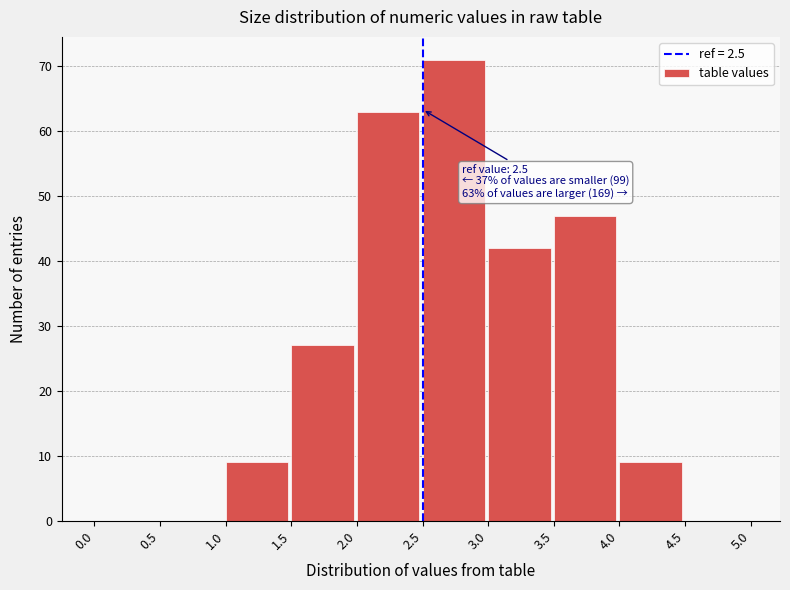

Which range on the x-axis has the tallest bar?

2.5 to 3.0